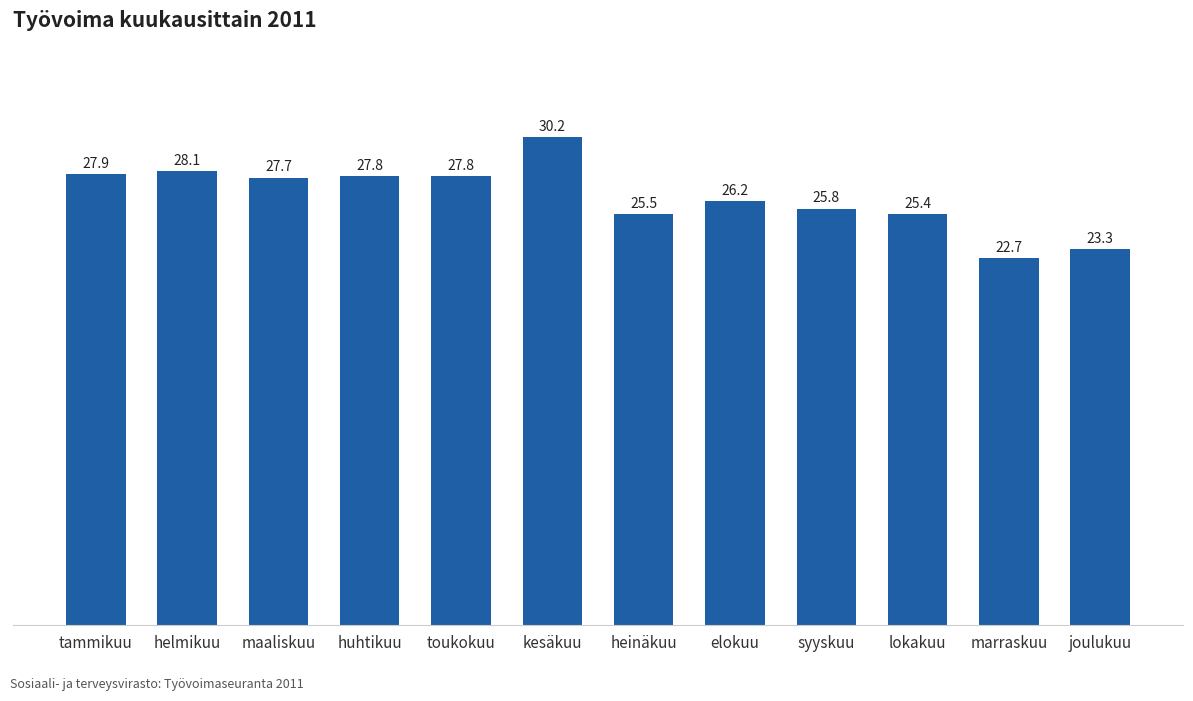

Reading left to right, extract all data points from this chart.

27.9	28.1	27.7	27.8	27.8	30.2	25.5	26.2	25.8	25.4	22.7	23.3